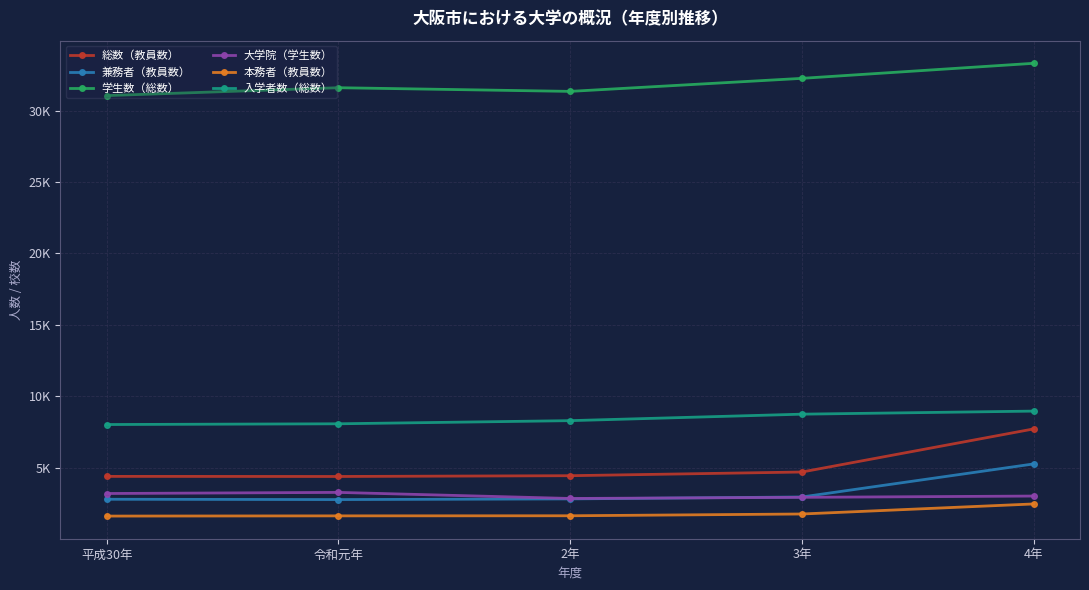

Is the value of 大学院（学生数） at 4年 greater than the value of 総数（教員数） at 4年?

No